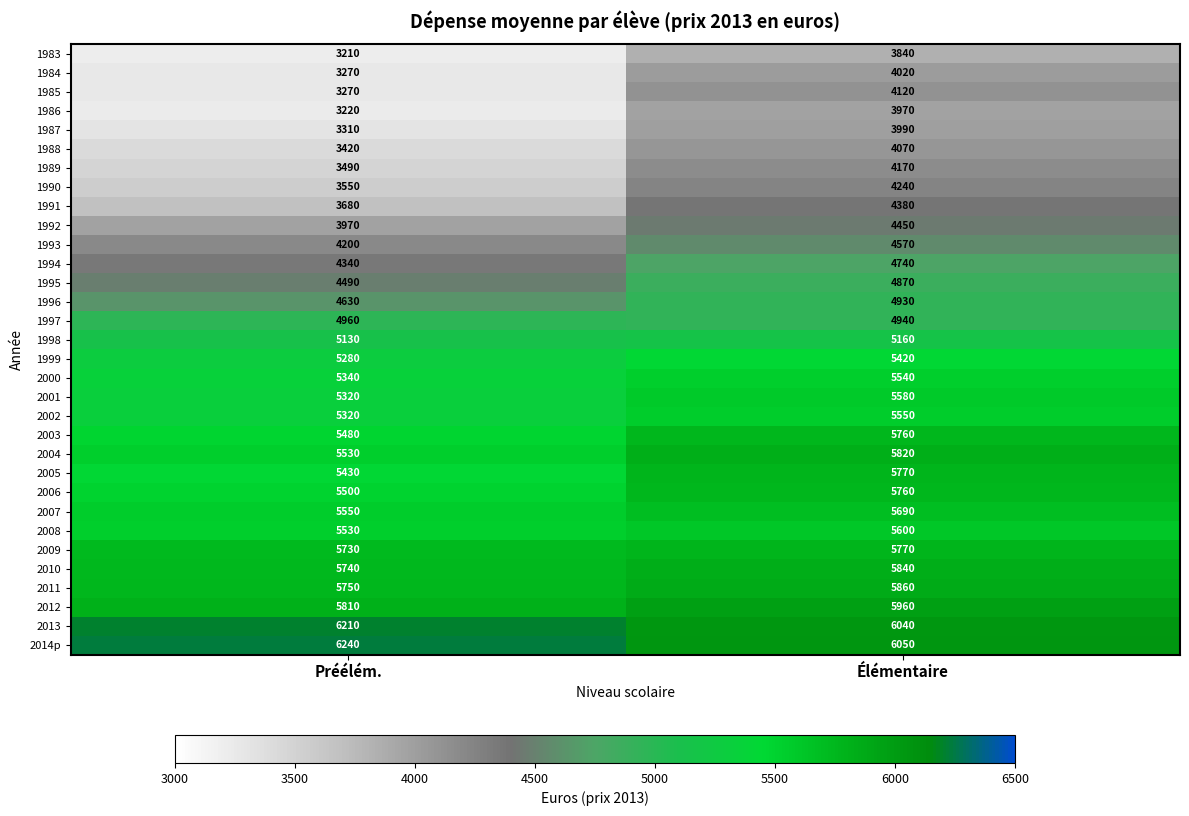

Which series has the largest total across all categories?

2014p